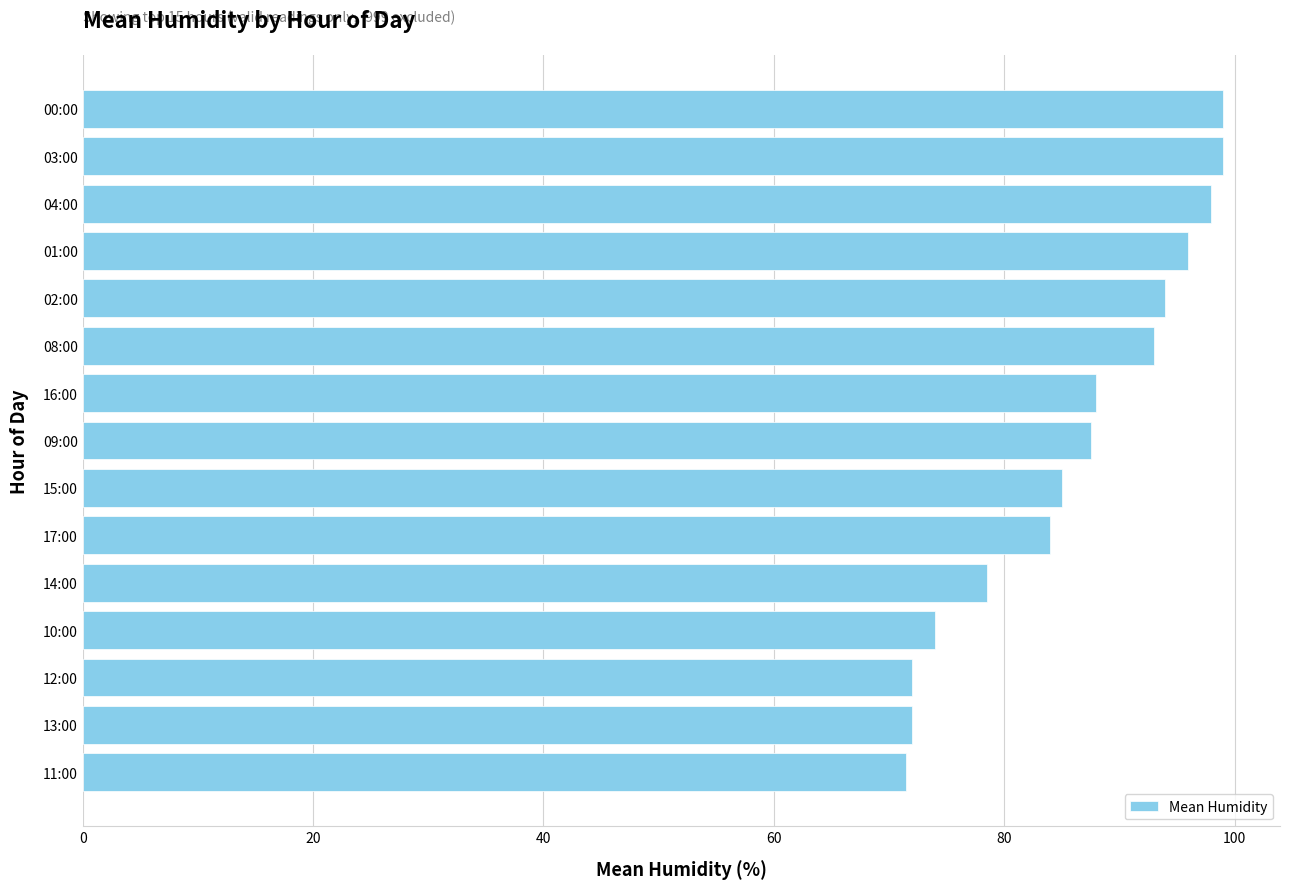

What is the minimum value shown in the chart?

71.5